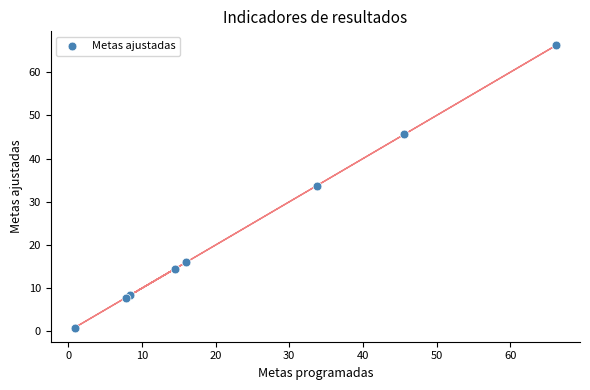

What Y value in the scatter plot is closest to 33?

33.8